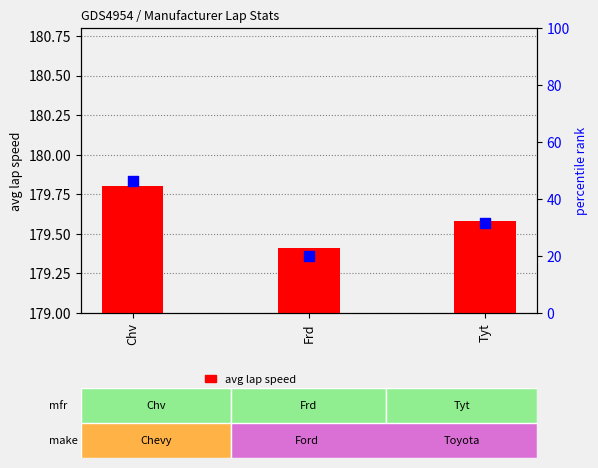

Which series contains the lowest Y value?

percentile rank within manufacturer